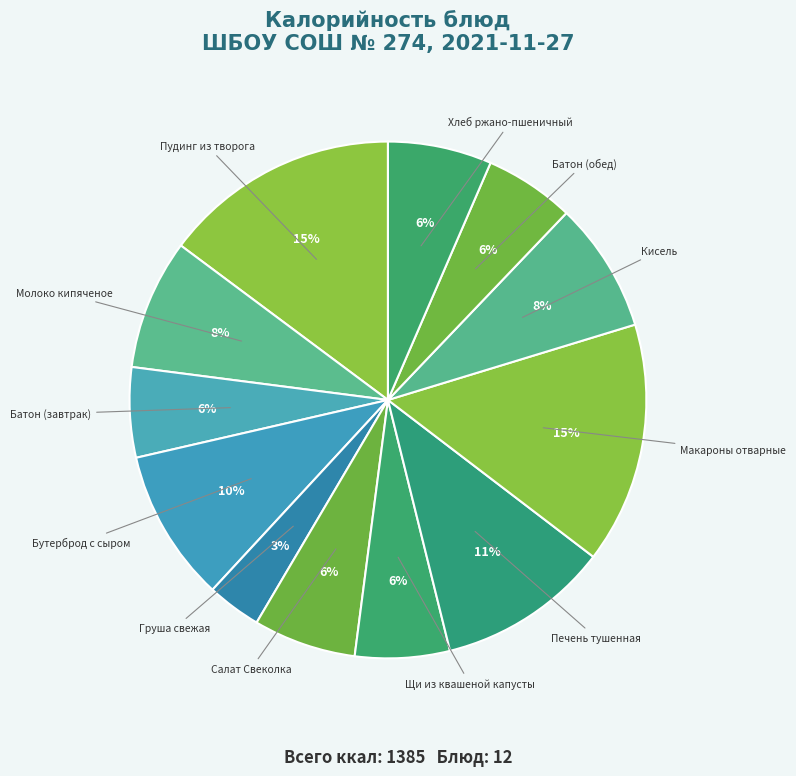

What percentage is the Щи из квашеной капусты slice, to the nearest percent?

6%